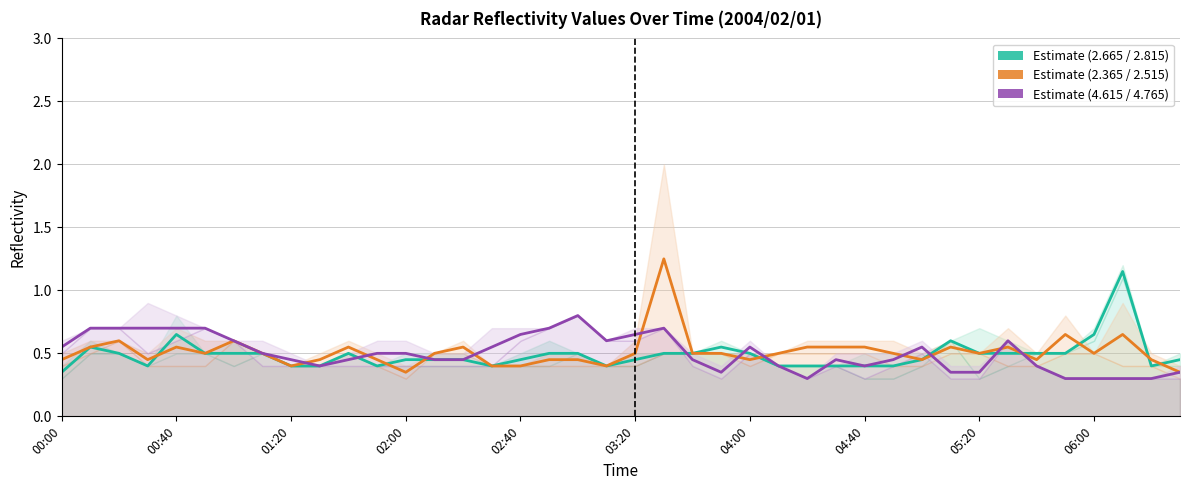

The value of Estimate (low range) at 02:00 is 0.5. True or false?

False